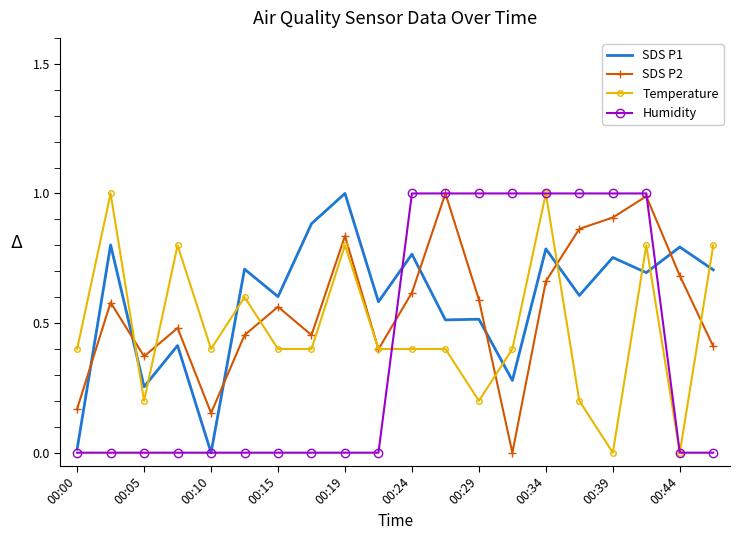

The value of Humidity at 00:10 is 0.0. True or false?

True